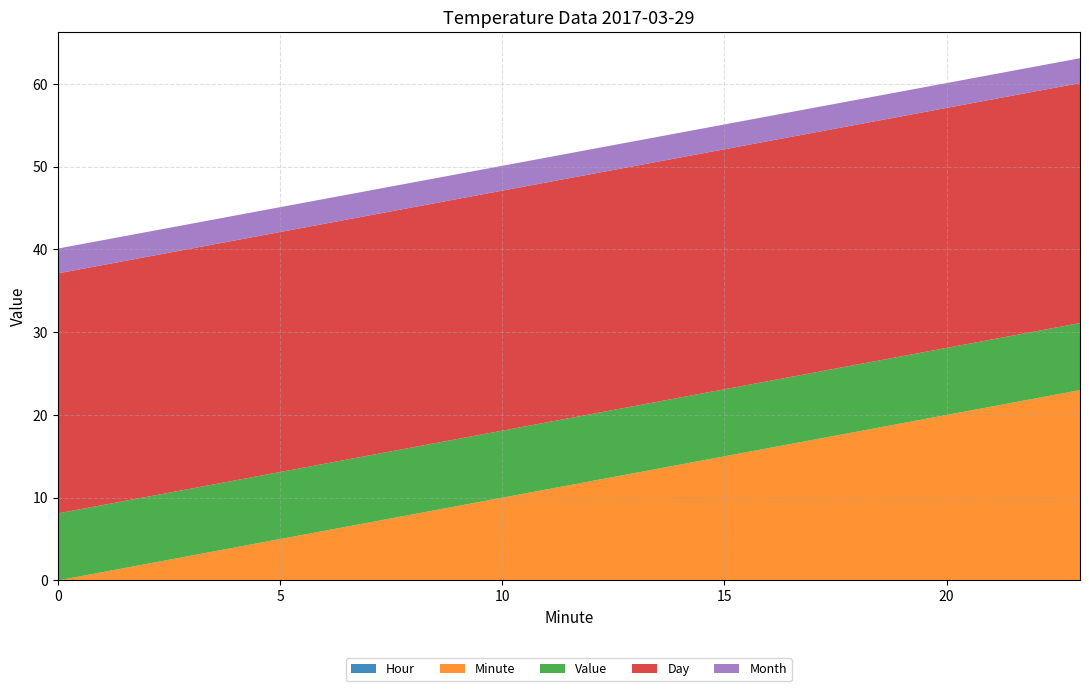

Reading left to right, extract all data points from this chart.

Hour: 0.0	0.0	0.0	0.0	0.0	0.0	0.0	0.0	0.0	0.0	0.0	0.0	0.0	0.0	0.0	0.0	0.0	0.0	0.0	0.0	0.0	0.0	0.0	0.0
Minute: 0.0	1.0	2.0	3.0	4.0	5.0	6.0	7.0	8.0	9.0	10.0	11.0	12.0	13.0	14.0	15.0	16.0	17.0	18.0	19.0	20.0	21.0	22.0	23.0
Value: 8.1	8.1	8.1	8.1	8.1	8.1	8.1	8.1	8.1	8.1	8.1	8.1	8.1	8.1	8.1	8.1	8.1	8.1	8.1	8.1	8.1	8.1	8.1	8.1
Day: 29.0	29.0	29.0	29.0	29.0	29.0	29.0	29.0	29.0	29.0	29.0	29.0	29.0	29.0	29.0	29.0	29.0	29.0	29.0	29.0	29.0	29.0	29.0	29.0
Month: 3.0	3.0	3.0	3.0	3.0	3.0	3.0	3.0	3.0	3.0	3.0	3.0	3.0	3.0	3.0	3.0	3.0	3.0	3.0	3.0	3.0	3.0	3.0	3.0